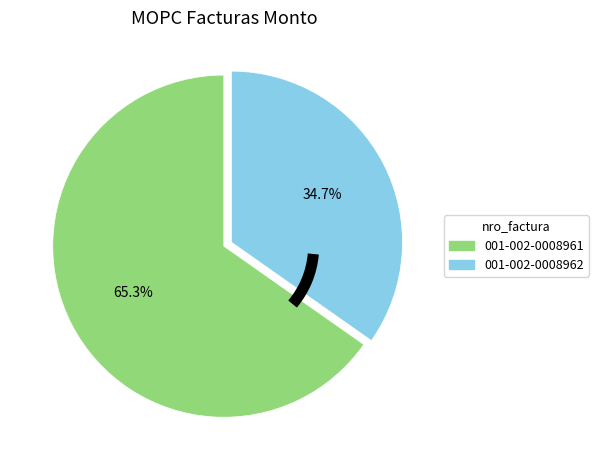

Is 001-002-0008962 the majority of the pie?

No